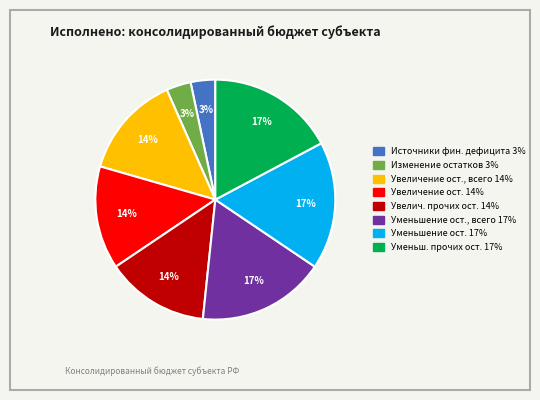

To the nearest percent, what is the average slice percentage?

12%